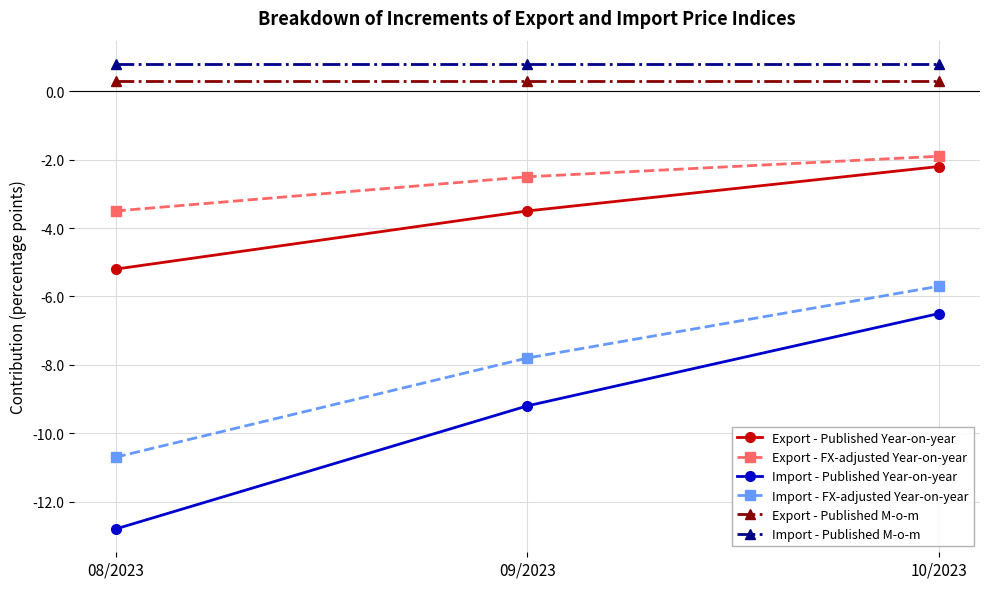

At which category is the sum across all series the highest?

10/2023